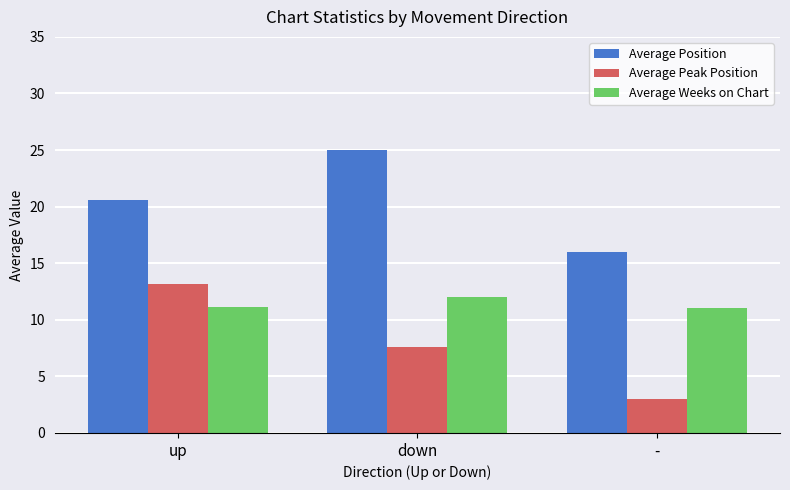

At -, list the series in order from largest to smallest.

Average Position, Average Weeks on Chart, Average Peak Position